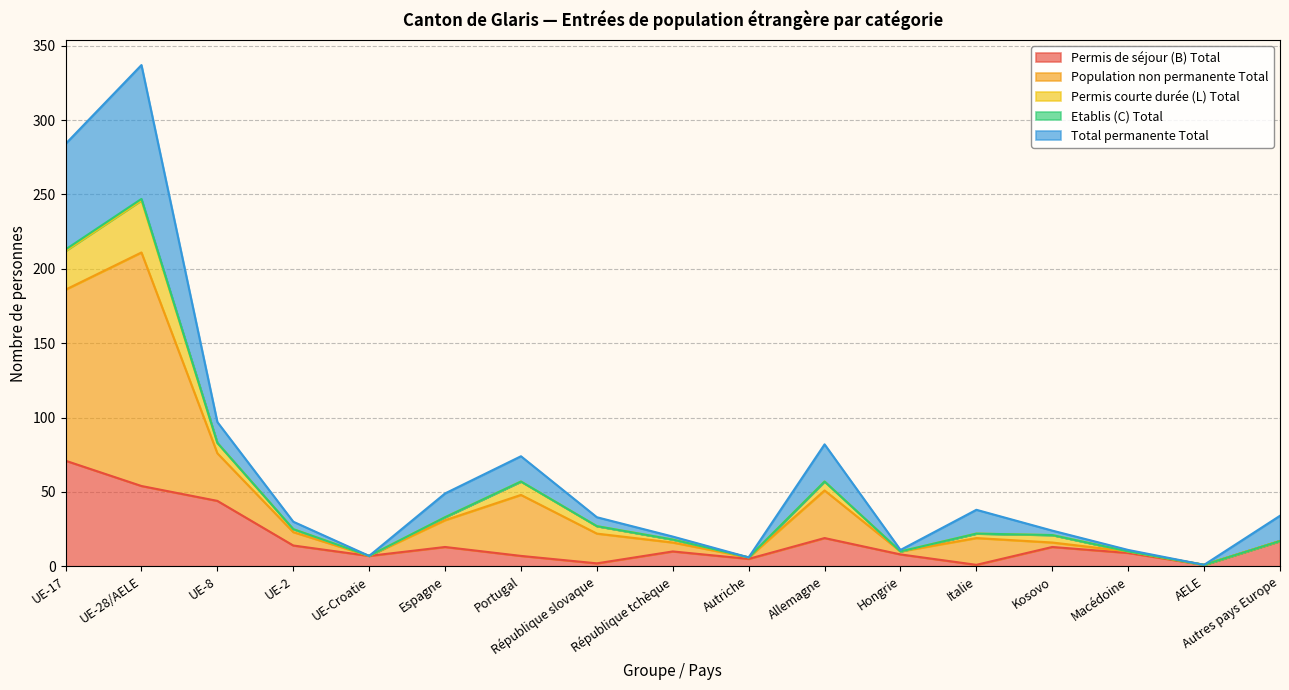

At which label does Permis de séjour (B) Total reach its peak?

UE-17